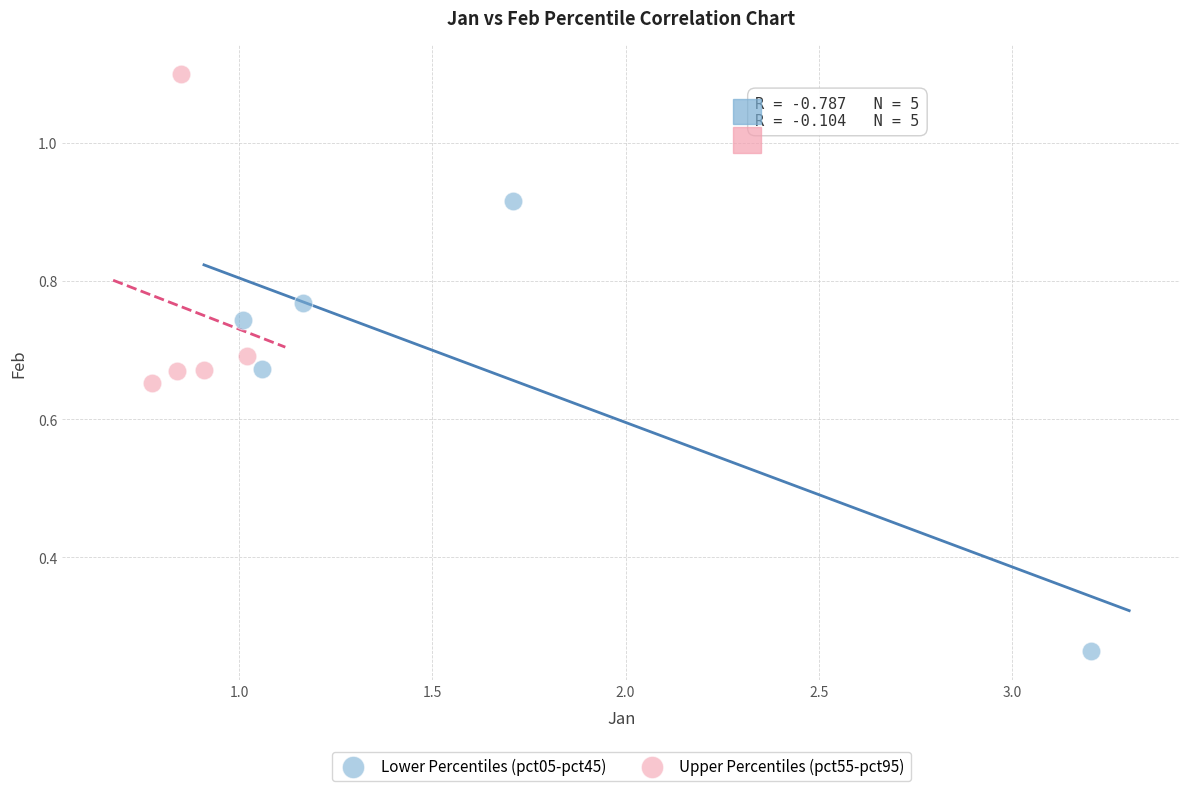

Which series contains the lowest Y value?

Lower Percentiles (pct05-pct45)